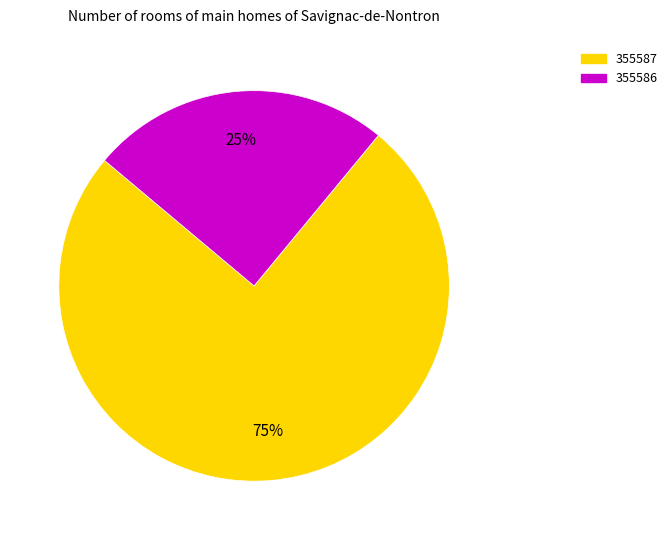

The 355586 slice represents 90% of the pie. True or false?

False